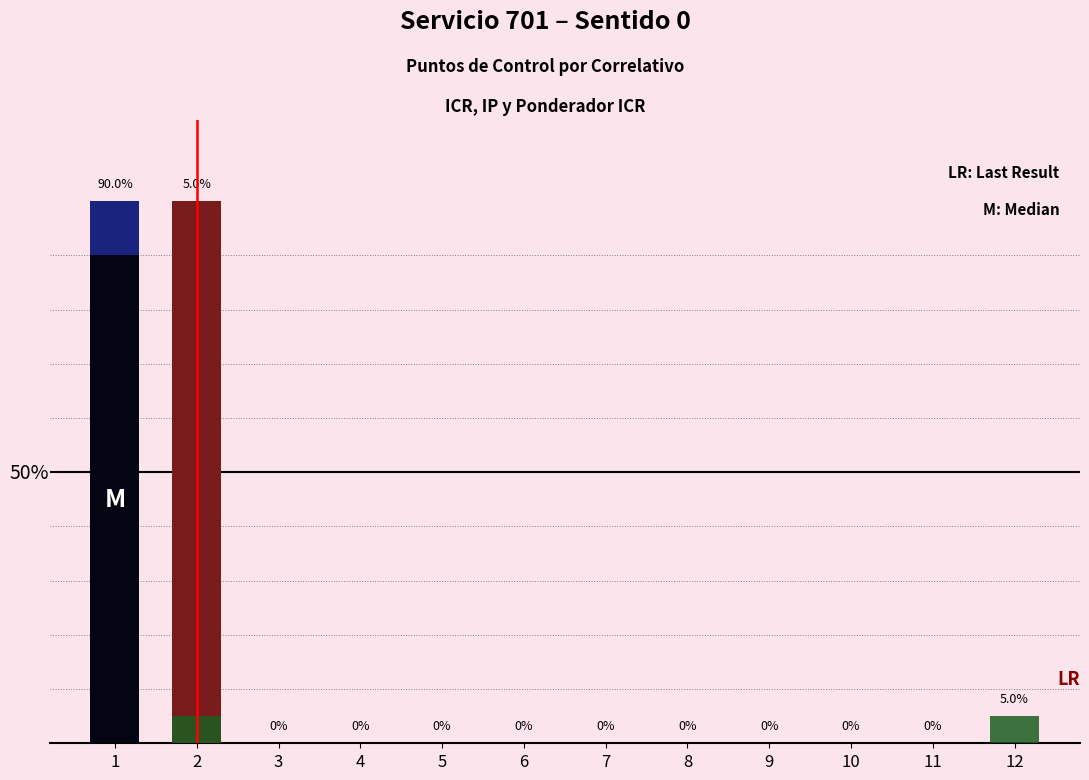

What is the sum of all ICR values?

2.0